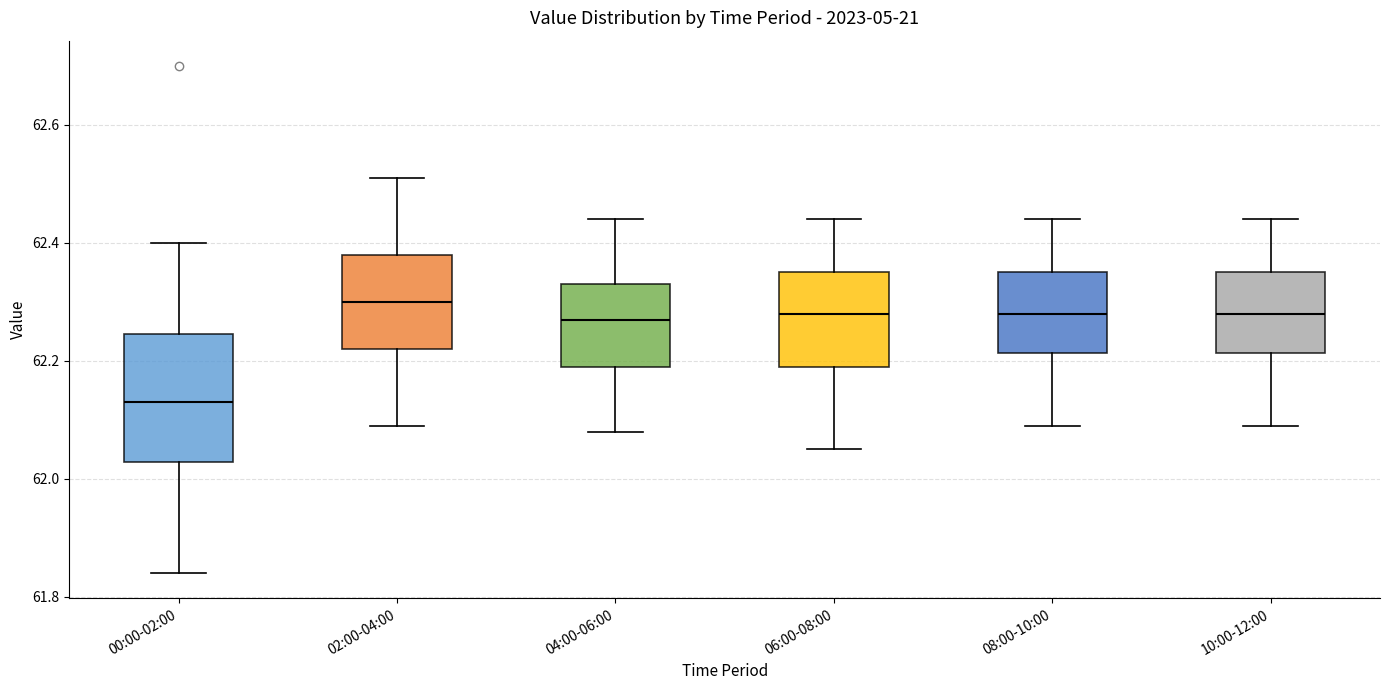

Where is the lower edge of the box for 06:00-08:00 on the y-axis? The values are not printed on the chart, so give them approximately, as read against the axis.

62.20